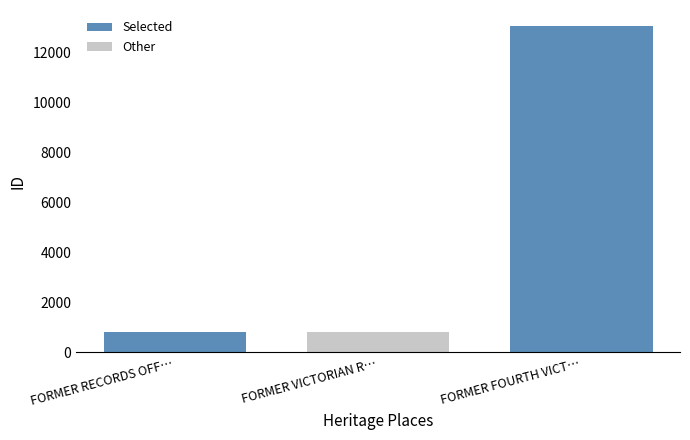

Reading left to right, list all the values displayed in this chart.

792	800	13030